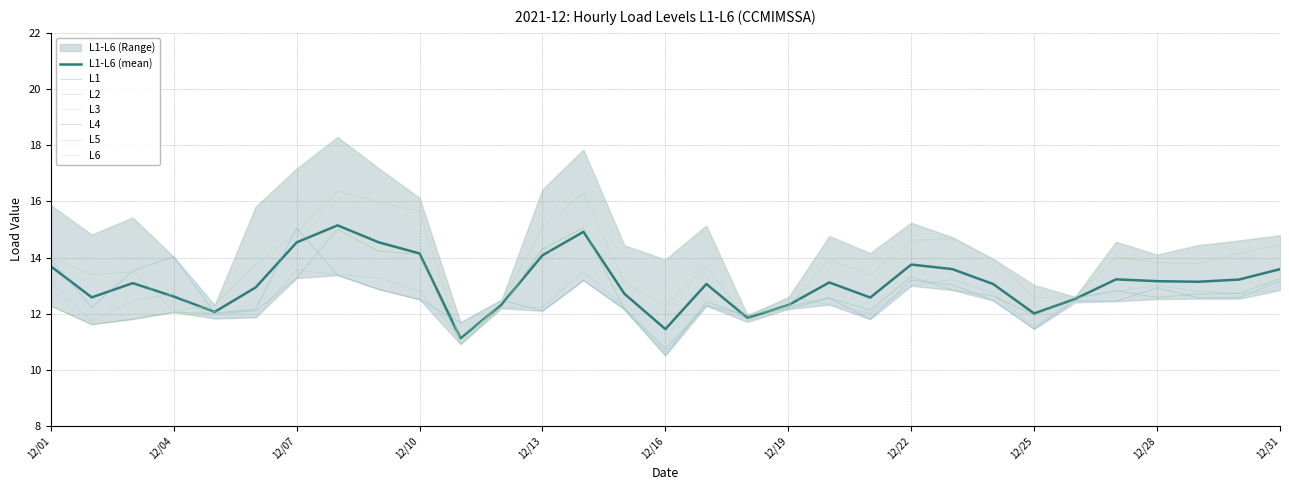

What is the minimum value for L1-L6 (mean)?

11.1